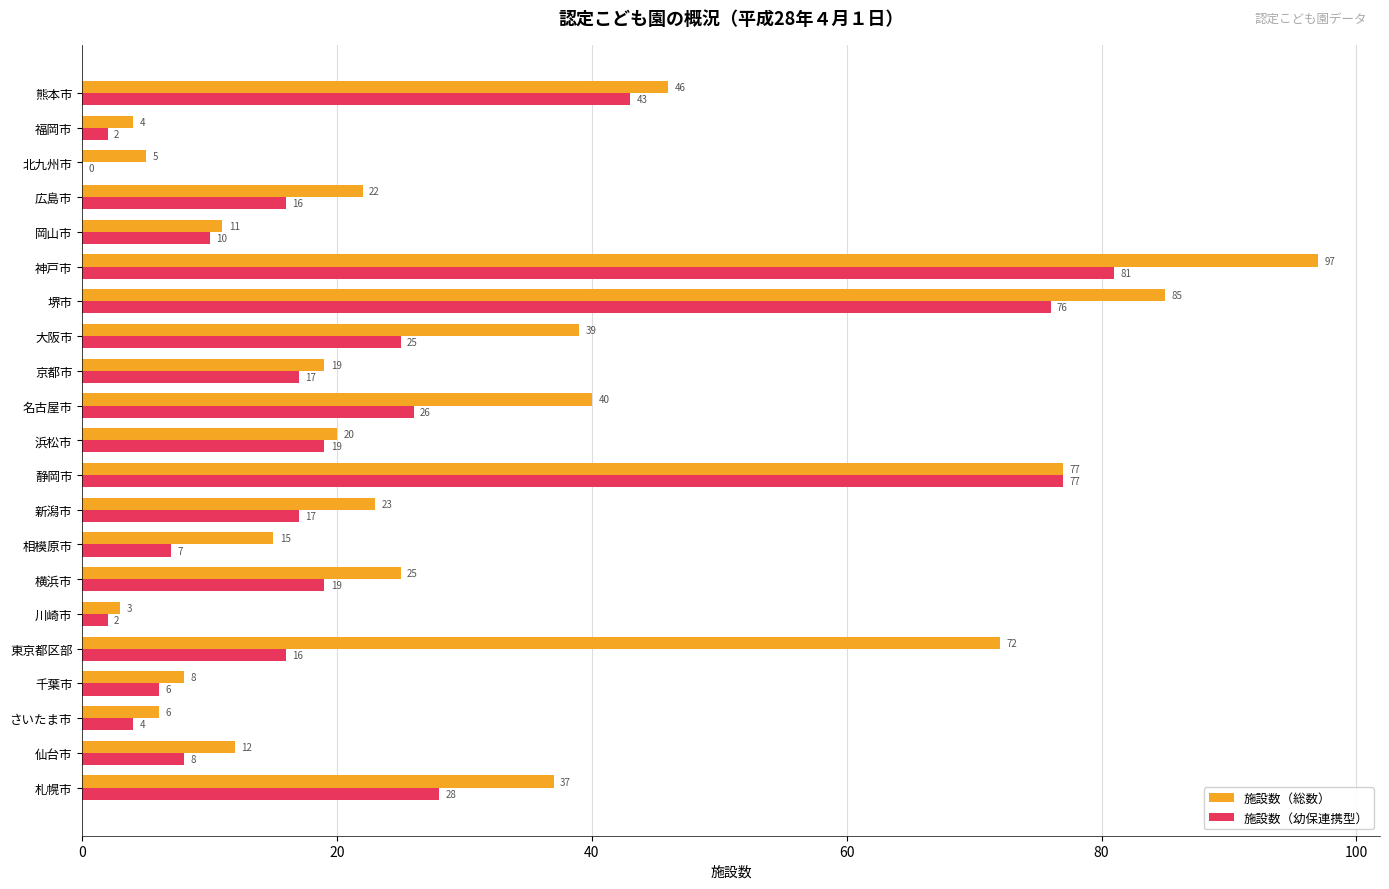

How many data points does each series have?

21